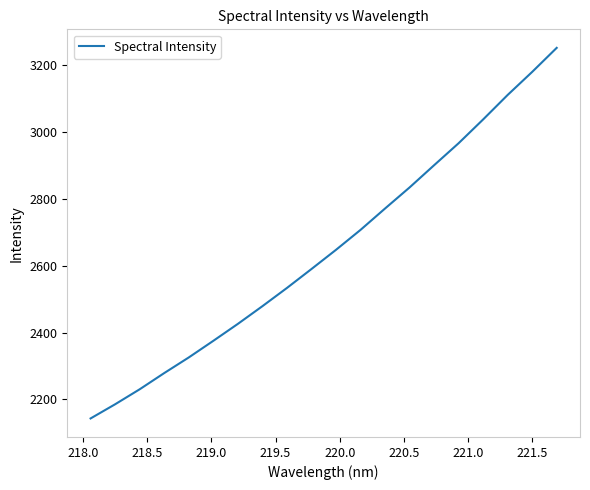

What is the maximum value shown in the chart?

3252.3